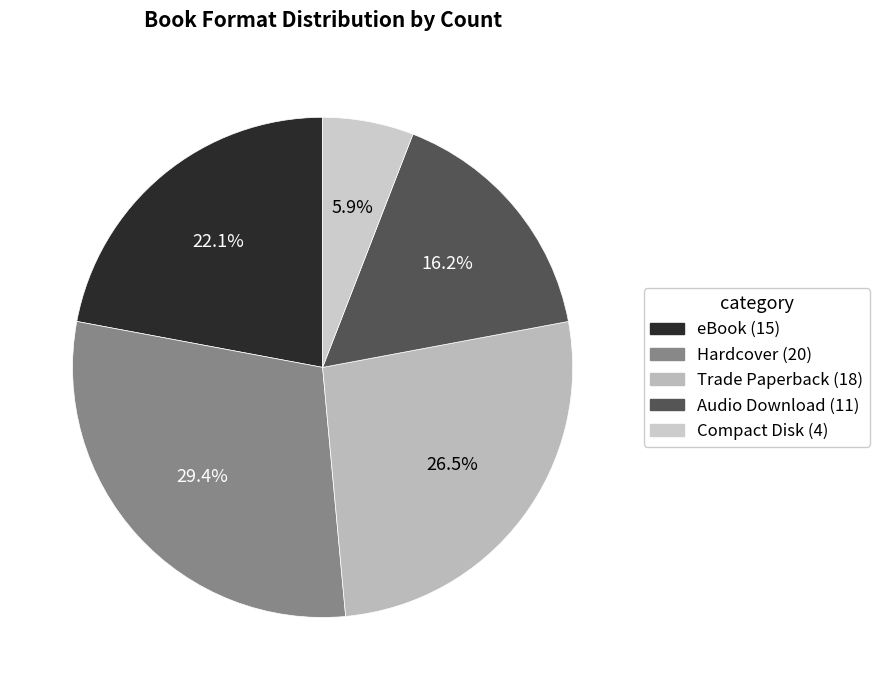

How many slices are in this pie chart?

5